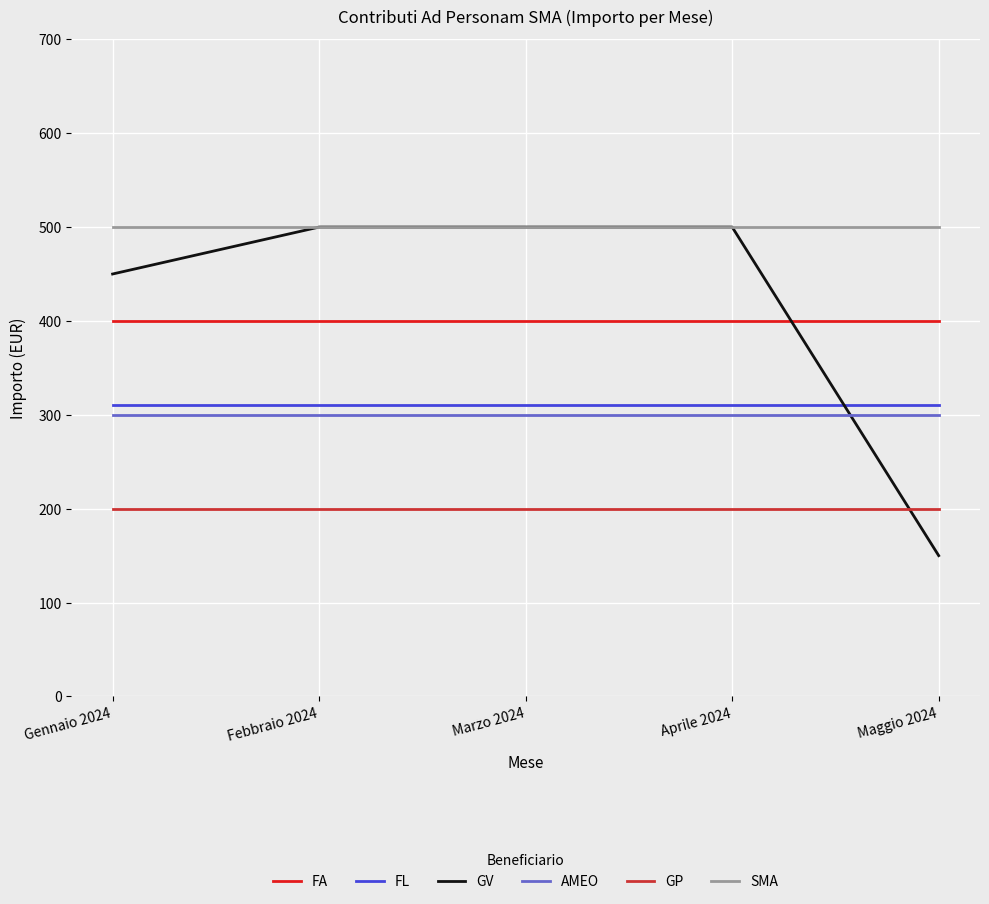

True or false: SMA and FL intersect in this chart.

False